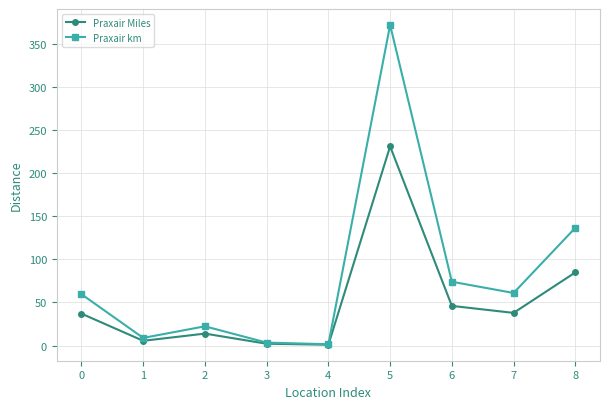

How many values in the Praxair km series exceed 59?

5